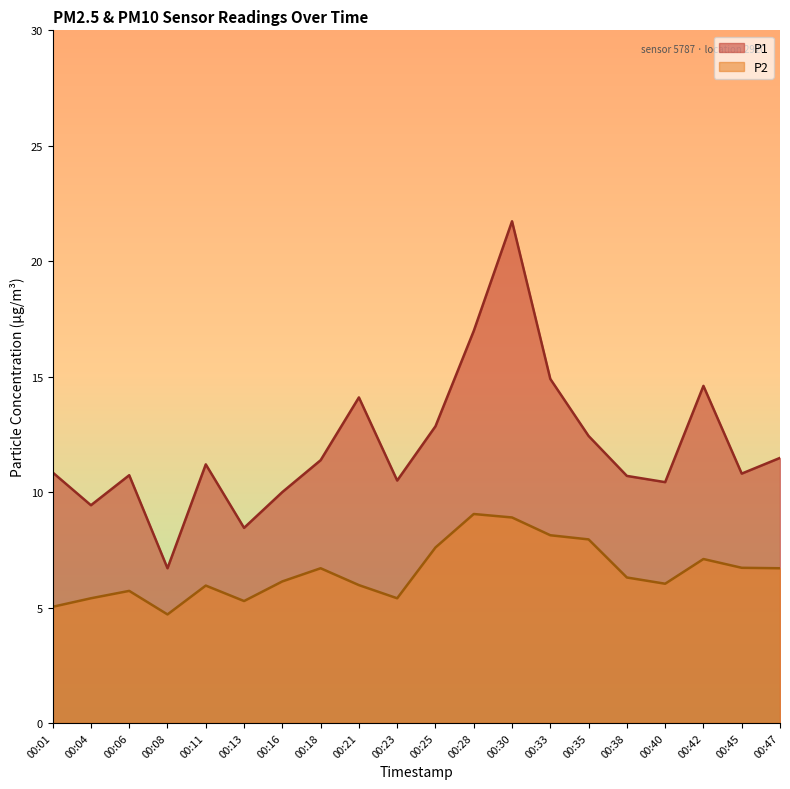

Which series has the largest total across all categories?

P1